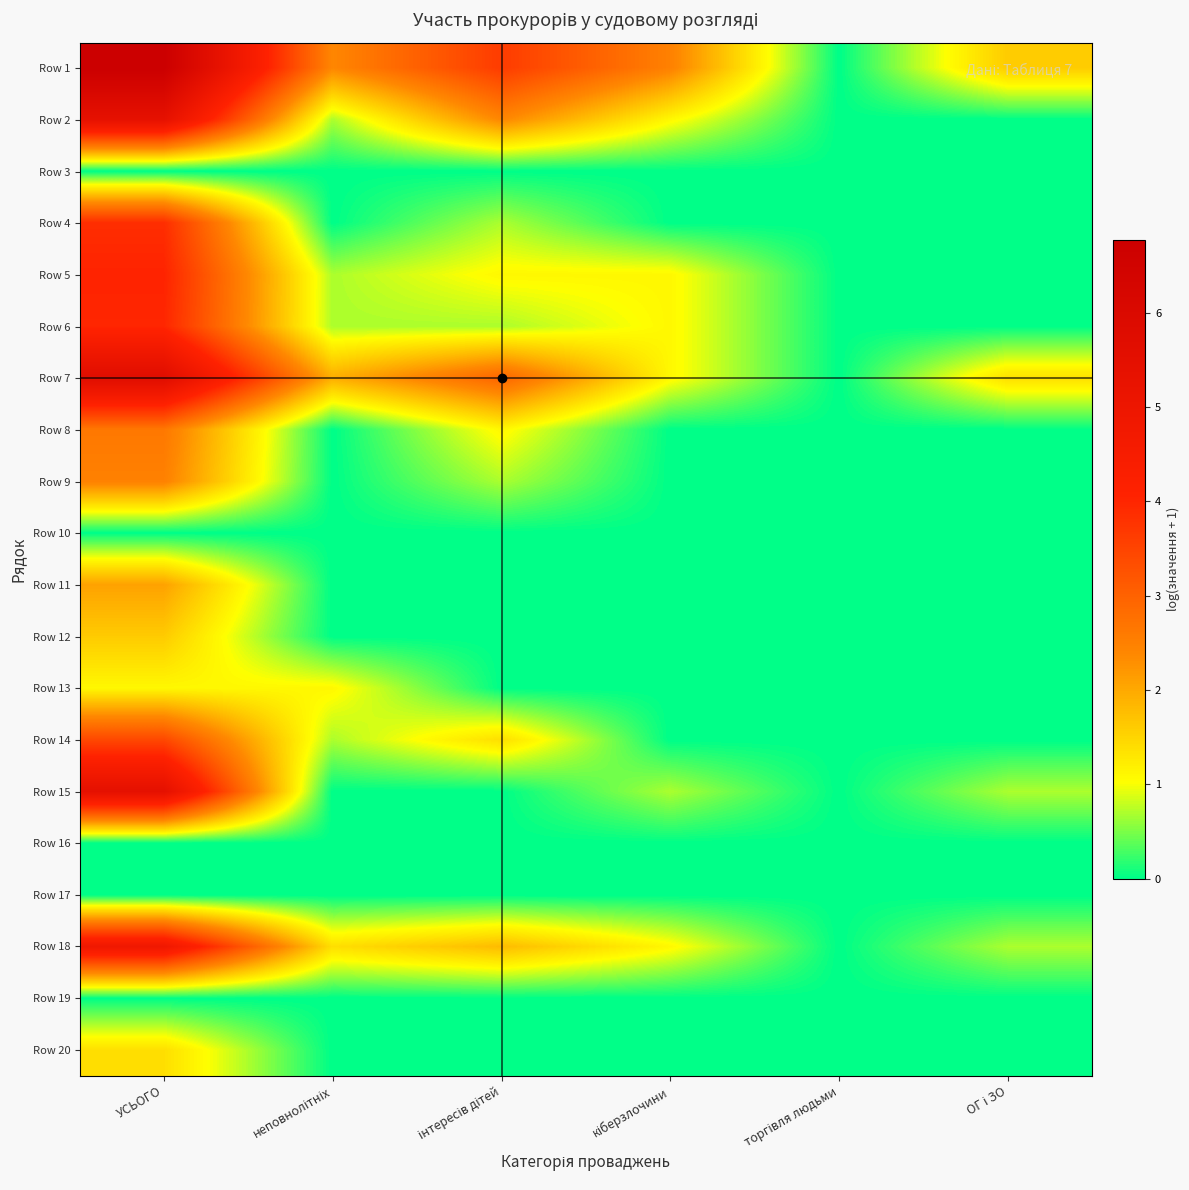

What is the difference between the highest and lowest values at неповнолітніх?

2.4